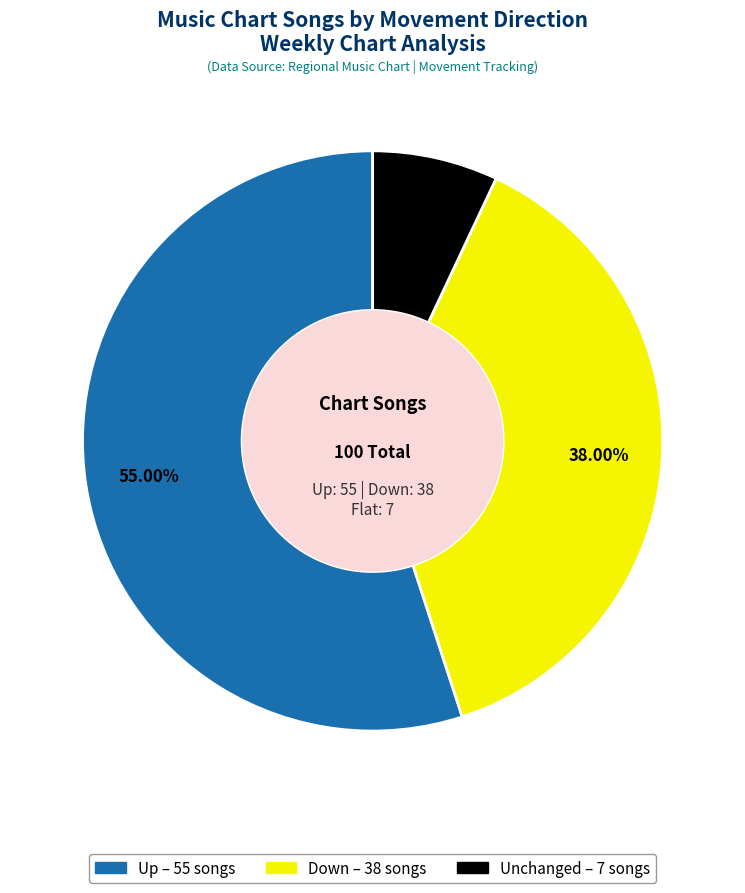

Is there a majority slice in this chart?

Yes